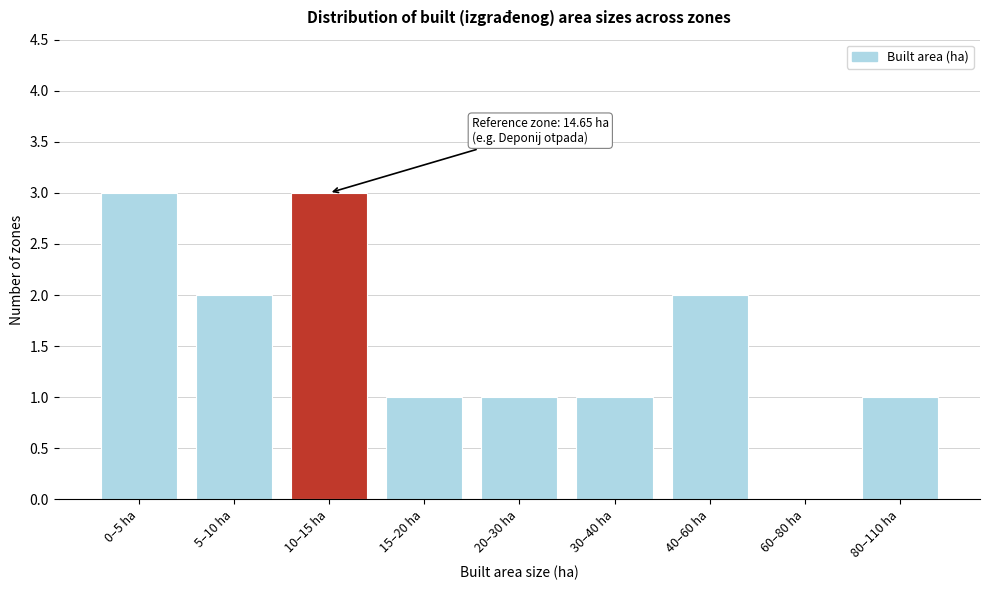

Reading right to left, list all the values displayed in this chart.

80–110 ha=1	60–80 ha=0	40–60 ha=2	30–40 ha=1	20–30 ha=1	15–20 ha=1	10–15 ha=3	5–10 ha=2	0–5 ha=3